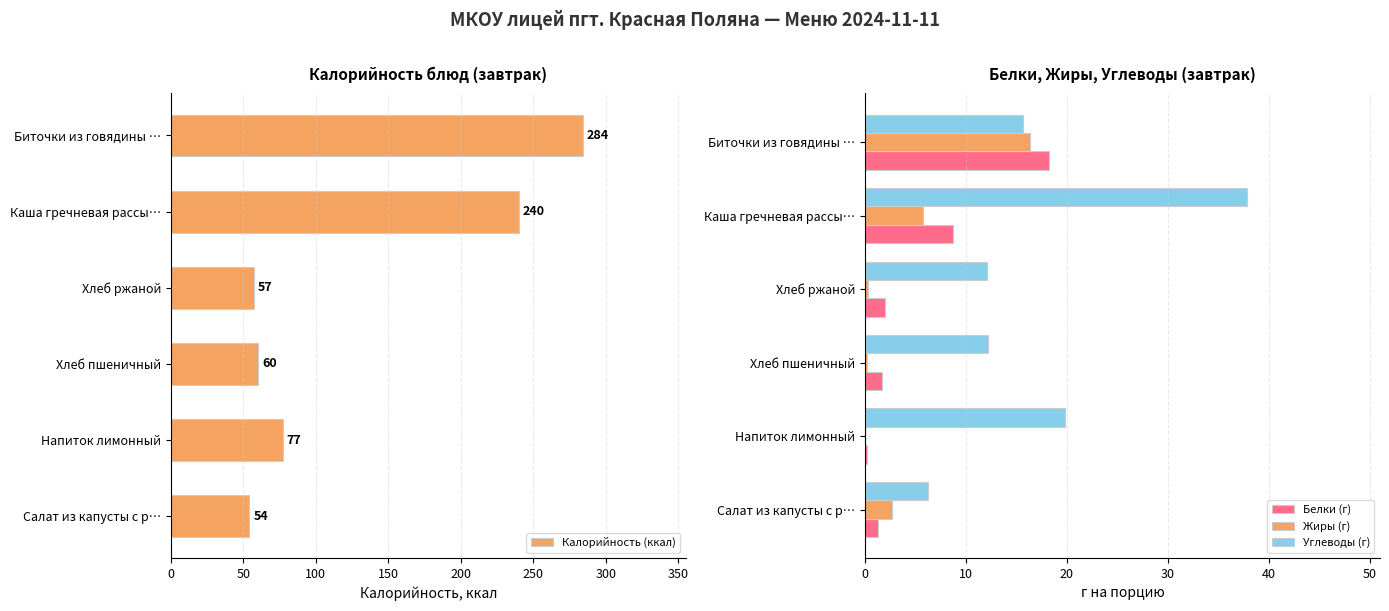

What is the lowest value of the Калорийность (ккал) series?

54